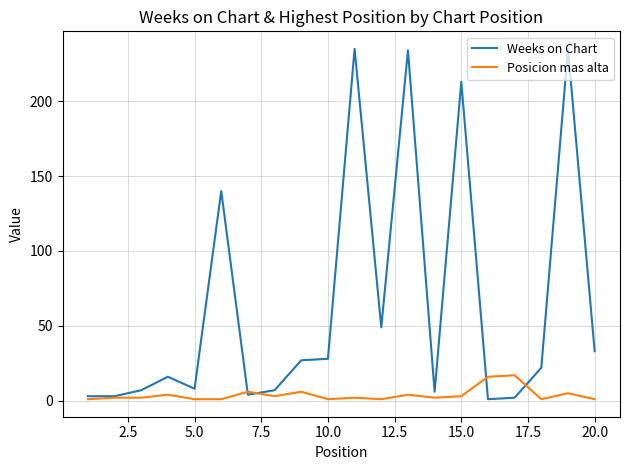

After their last crossing, which series has the higher values: Weeks on Chart or Posicion mas alta?

Weeks on Chart